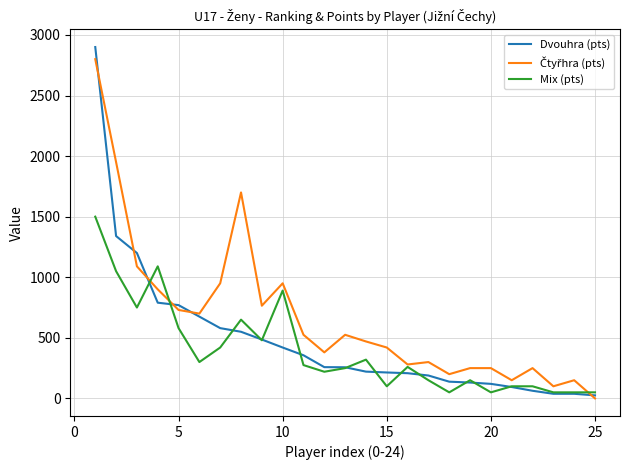

What is the maximum value for Mix (pts)?

1500